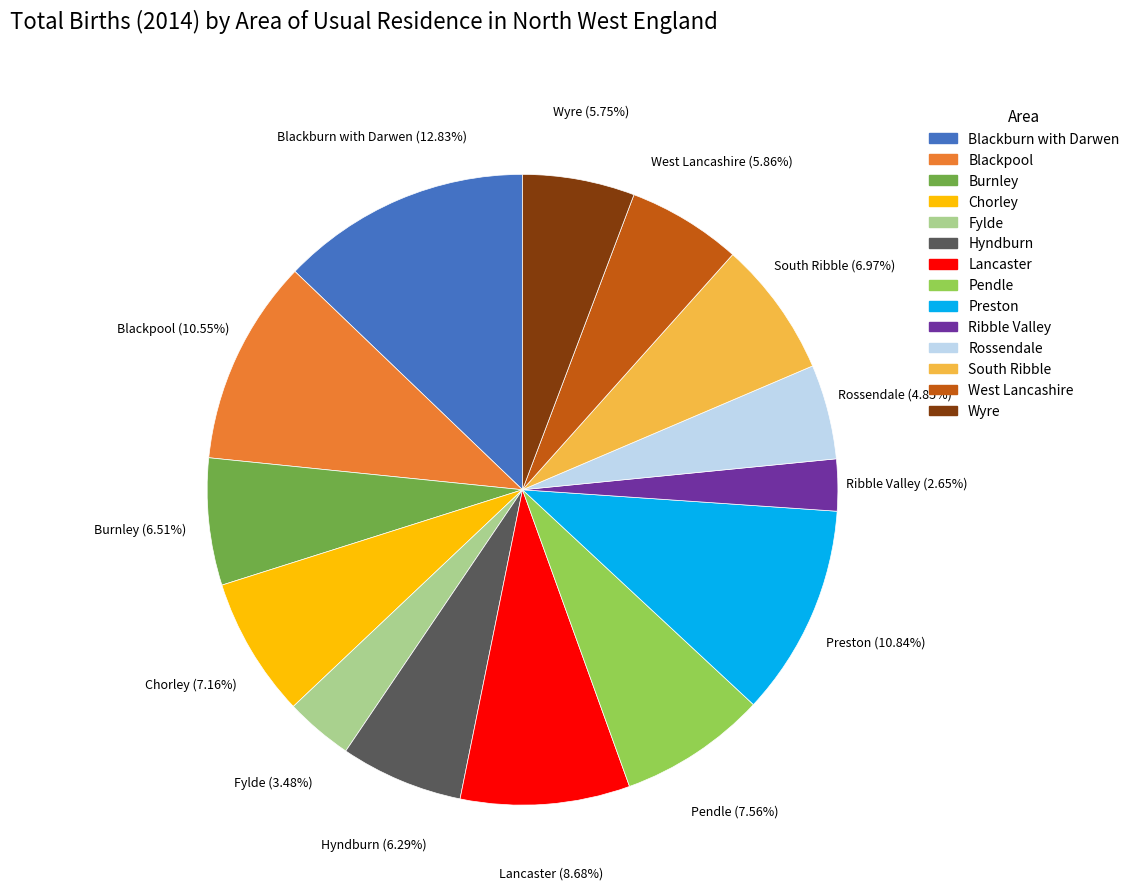

Between South Ribble and West Lancashire, which is larger?

South Ribble